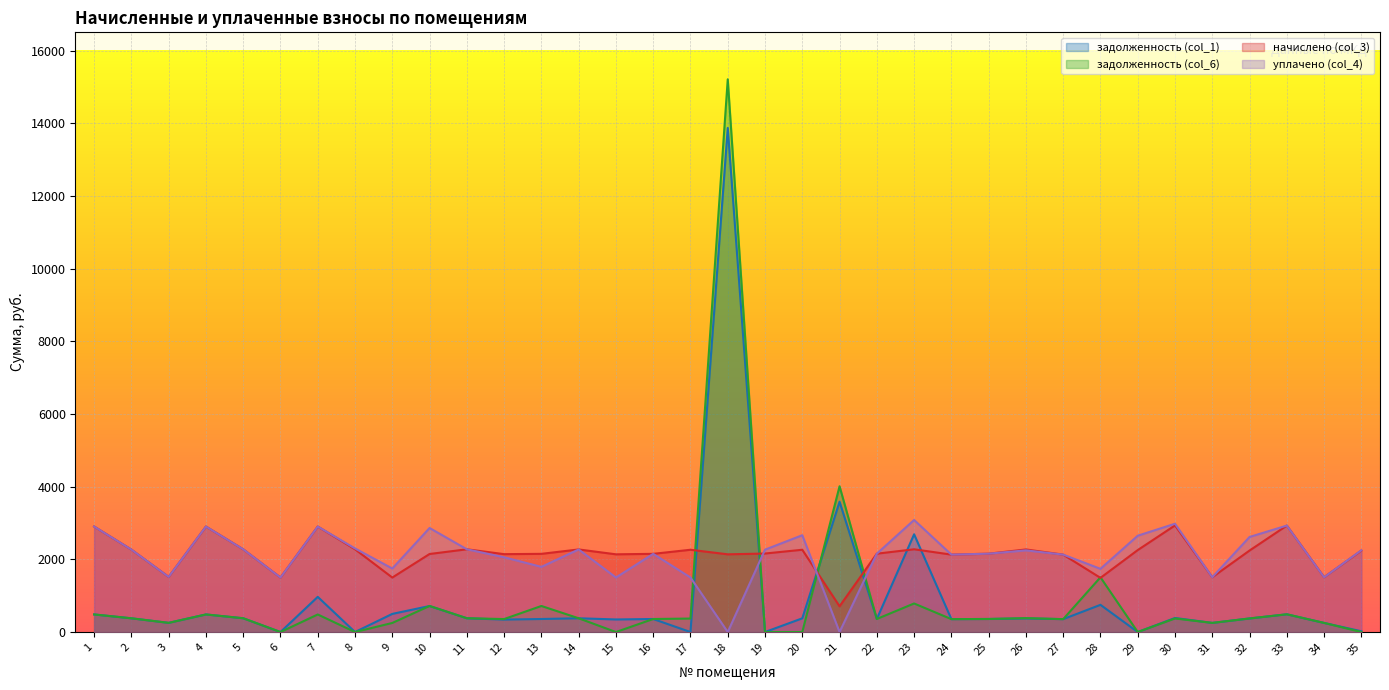

What is the difference between the задолженность (col_6) values at 20 and 16?

358.6